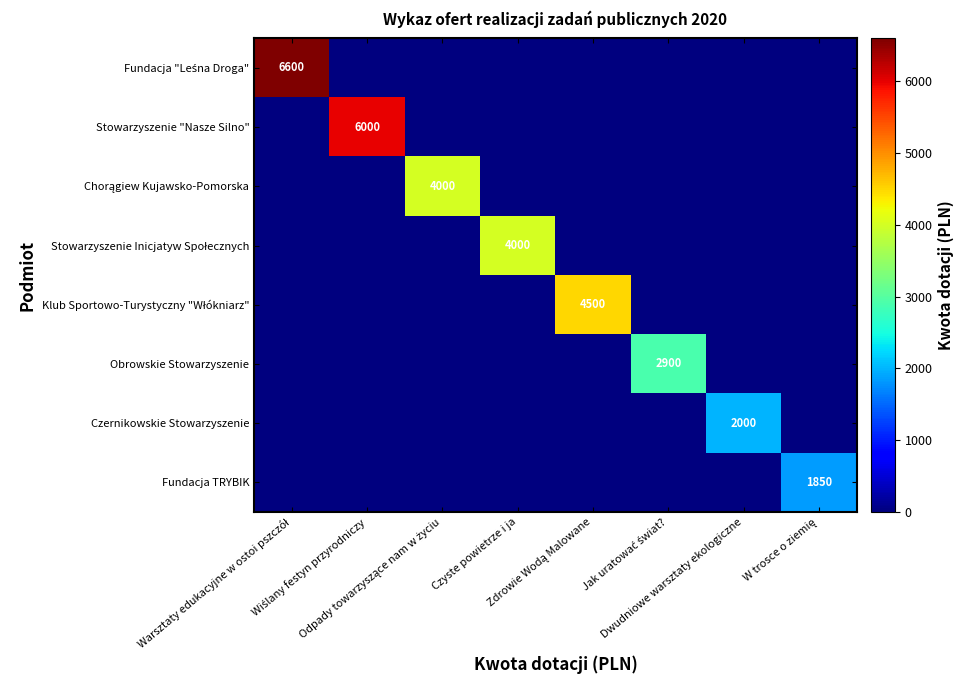

Which series has the largest total across all categories?

Fundacja "Leśna Droga"